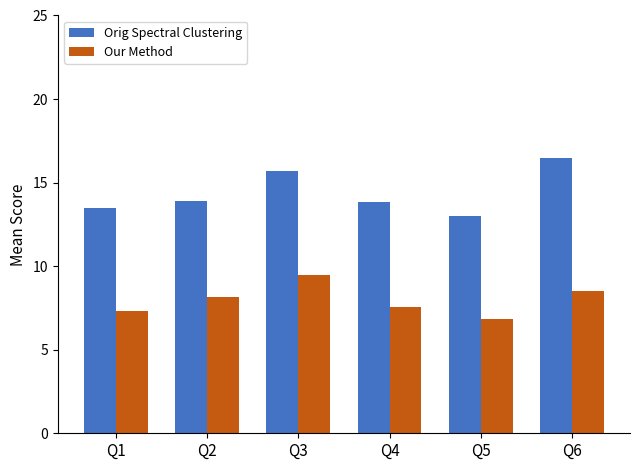

The Our Method series shows 9.5 at Q3. True or false?

True